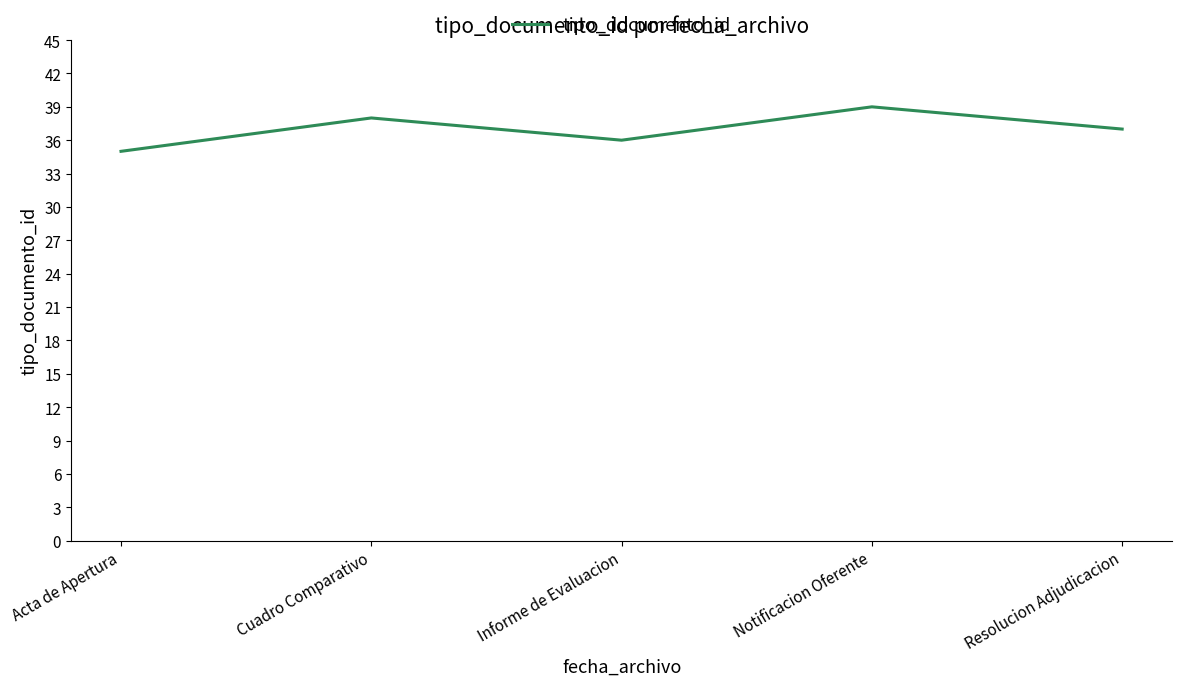

What is the average value?

37